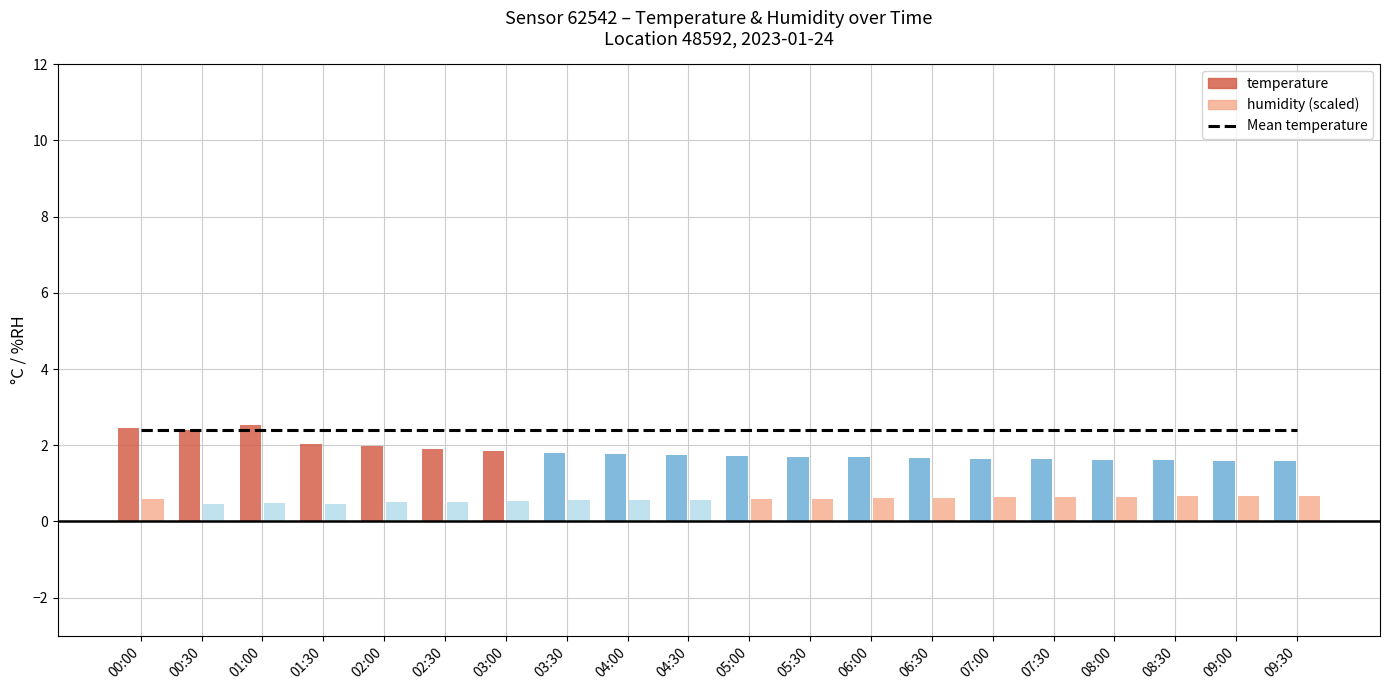

Are the bars horizontal?

No